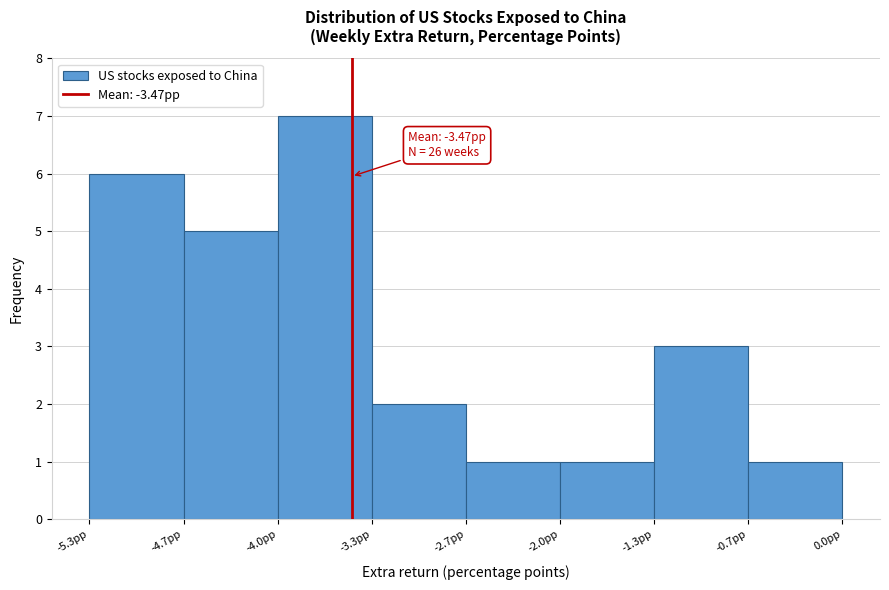

Which range on the x-axis has the tallest bar?

-4.0 to -3.3